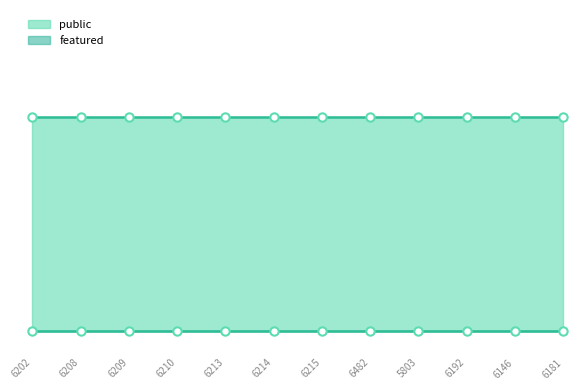

Which series changed the most between 6213 and 6181?

public